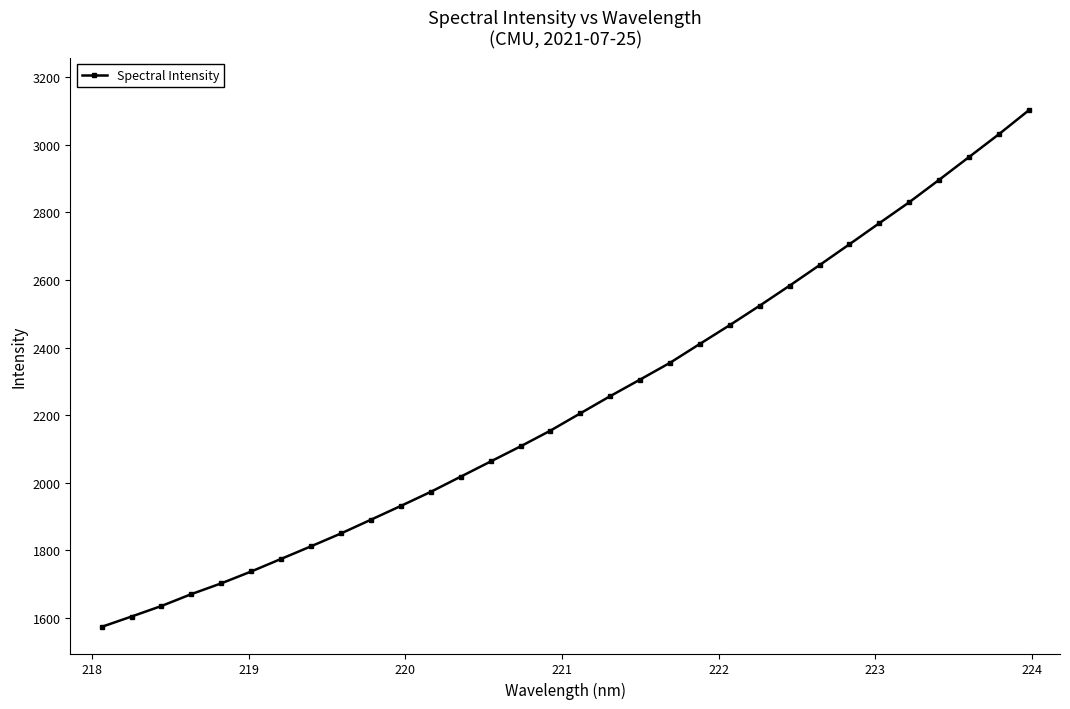

How many data points are less than 2205?

16